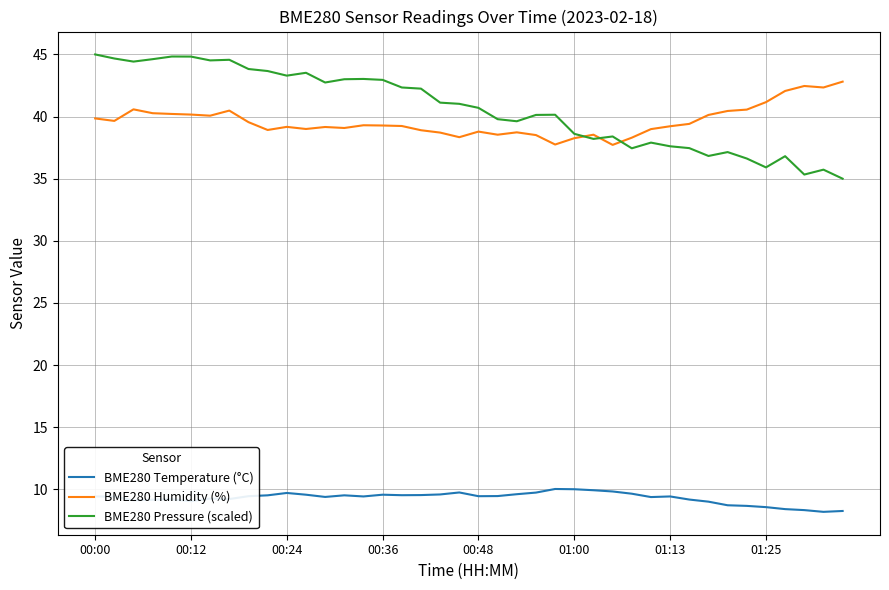

Which series has the widest spread of values?

BME280 Pressure (scaled)